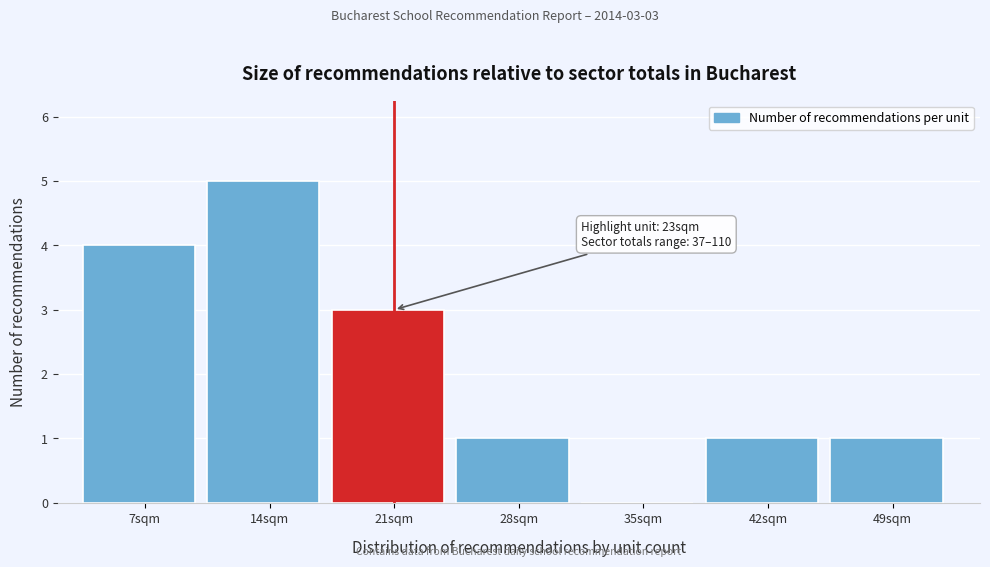

Reading right to left, what are all the values shown in this chart?

49sqm=1	42sqm=1	35sqm=0	28sqm=1	21sqm=3	14sqm=5	7sqm=4